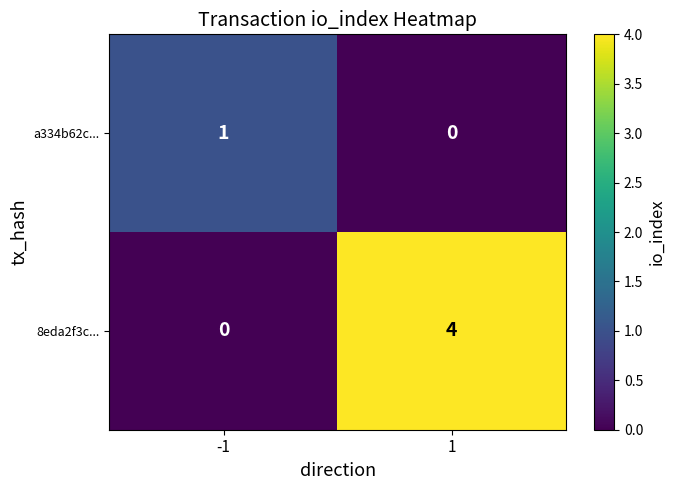

What is the difference between the maximum and minimum values in the 8eda2f3c... series?

4